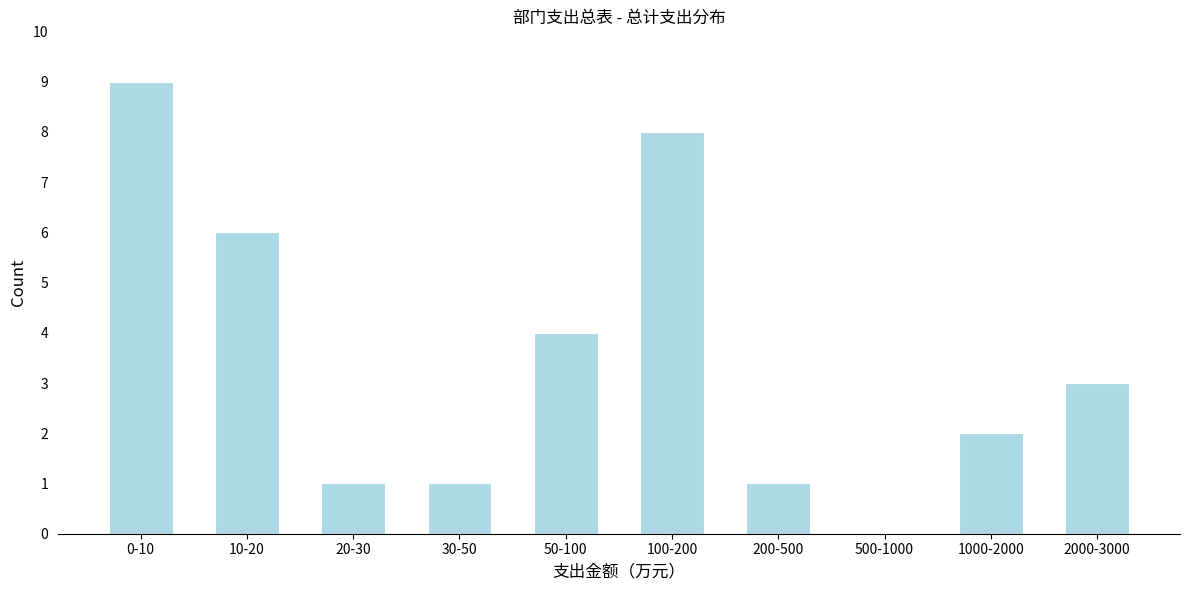

Reading left to right, transcribe all the data shown in this chart.

0-10=9	10-20=6	20-30=1	30-50=1	50-100=4	100-200=8	200-500=1	500-1000=0	1000-2000=2	2000-3000=3